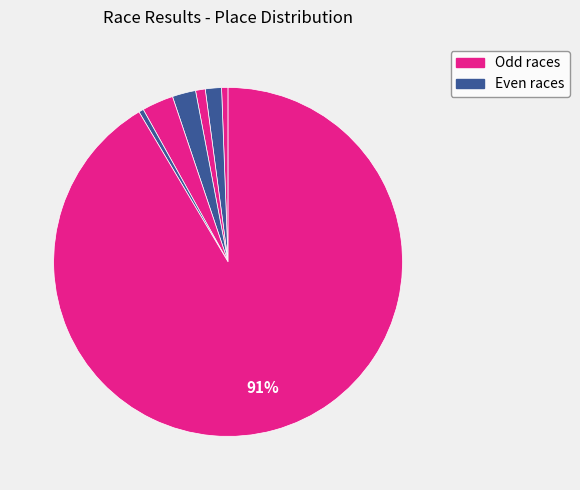

To the nearest percent, what is the difference between the largest and smallest slice percentages?

91%